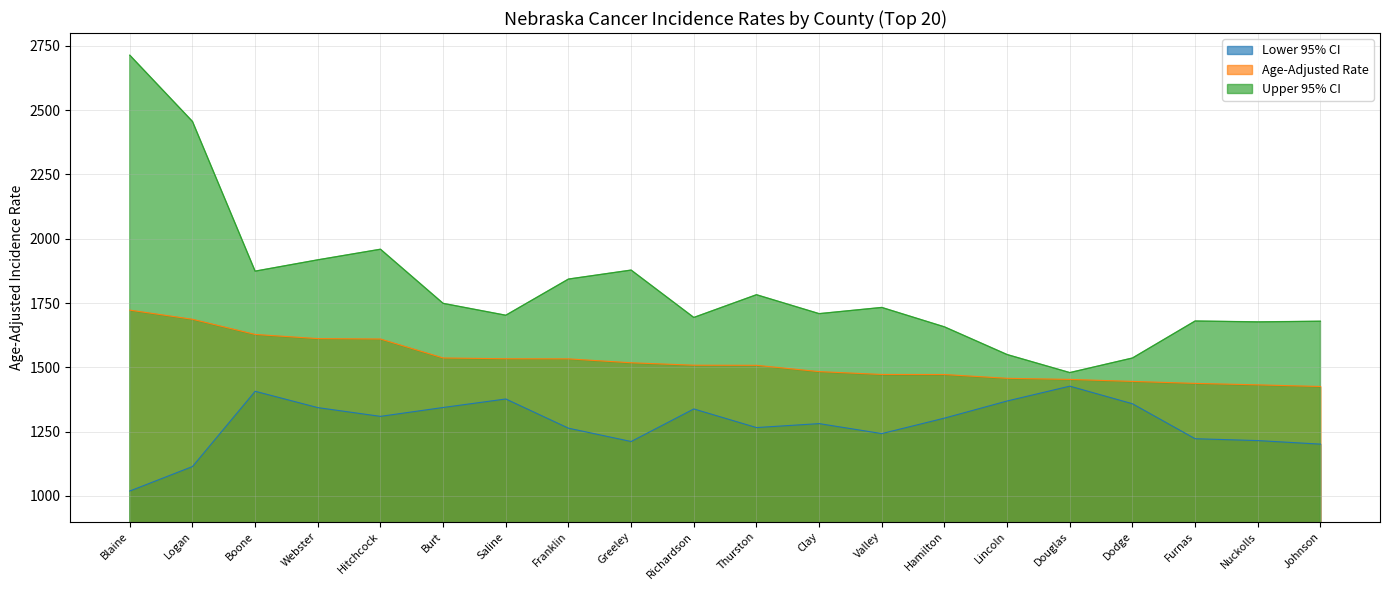

List the labels in order of Lower 95% CI value, largest first.

Douglas, Boone, Saline, Lincoln, Dodge, Burt, Webster, Richardson, Hitchcock, Hamilton, Clay, Thurston, Franklin, Valley, Furnas, Nuckolls, Greeley, Johnson, Logan, Blaine